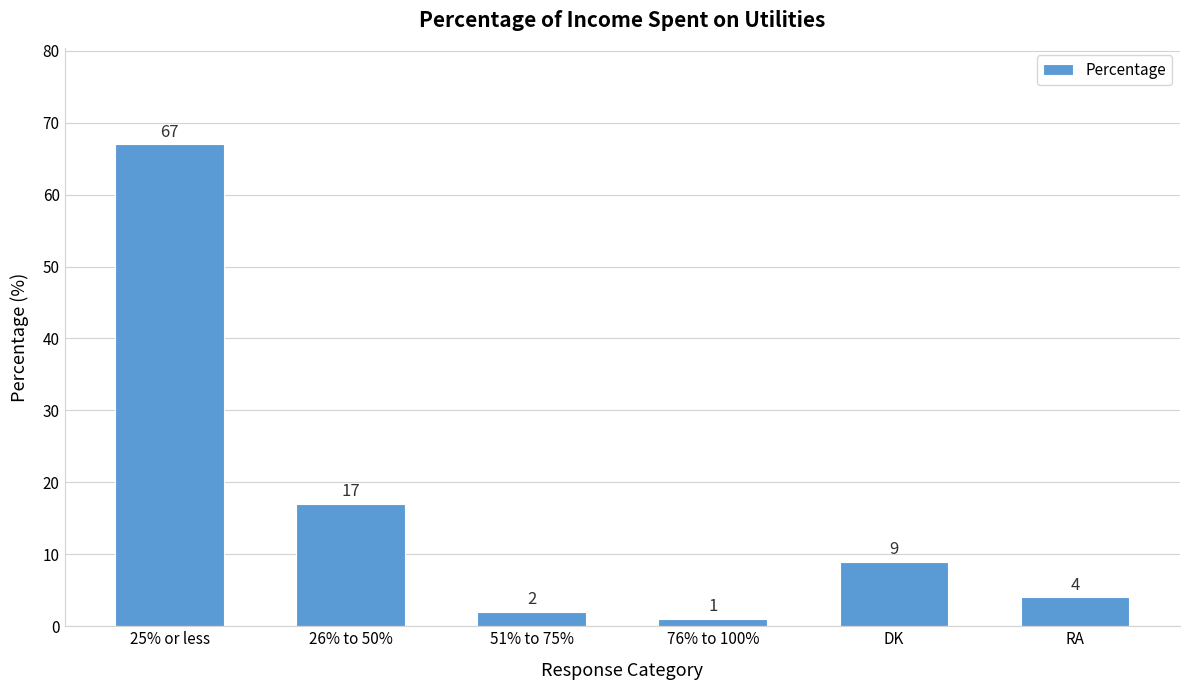

Is it true that the value at 26% to 50% is 17?

True